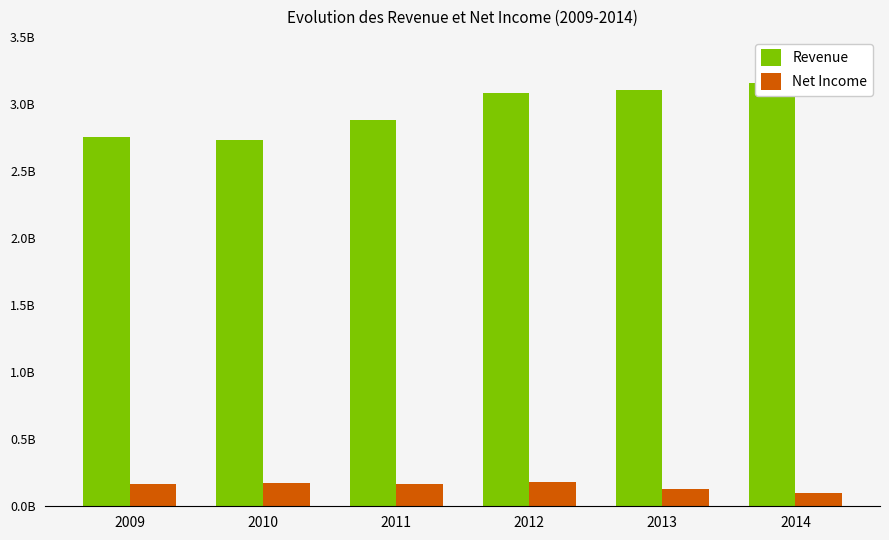

What is the value of the Revenue bar at the 4th from the left?

3082646000